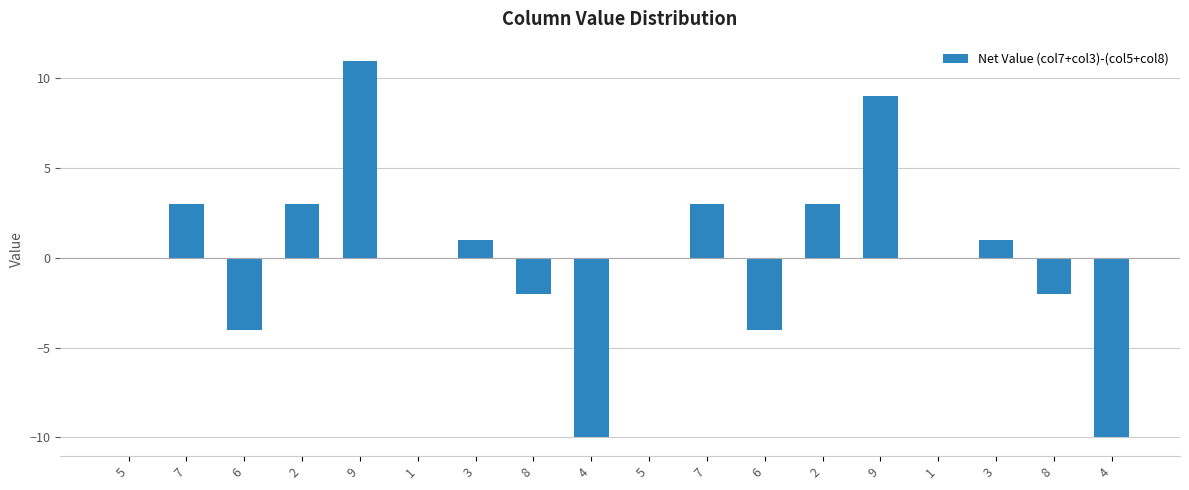

Which has a higher value, 6 or 4?

6